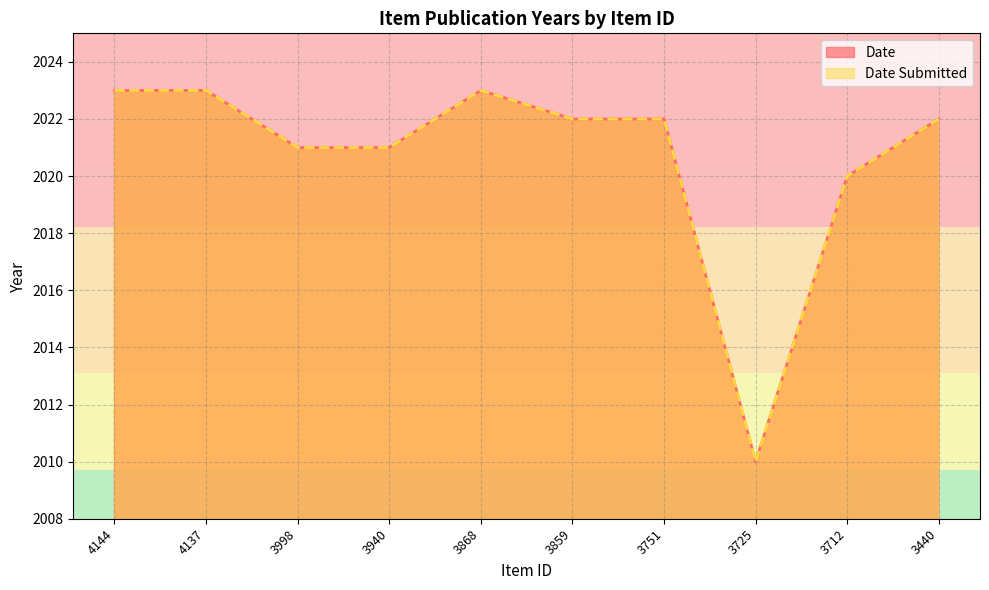

What is the value of the Date Submitted point at the 9th from the left?

2020